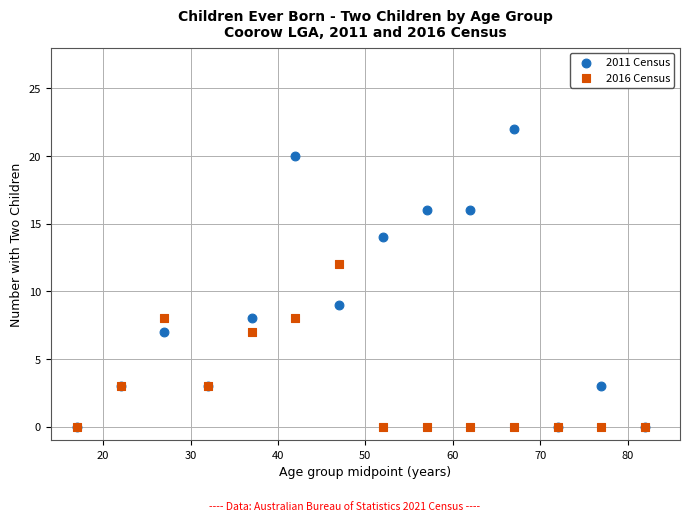

In the 2011 Census series, what Y value is closest to 11?

9